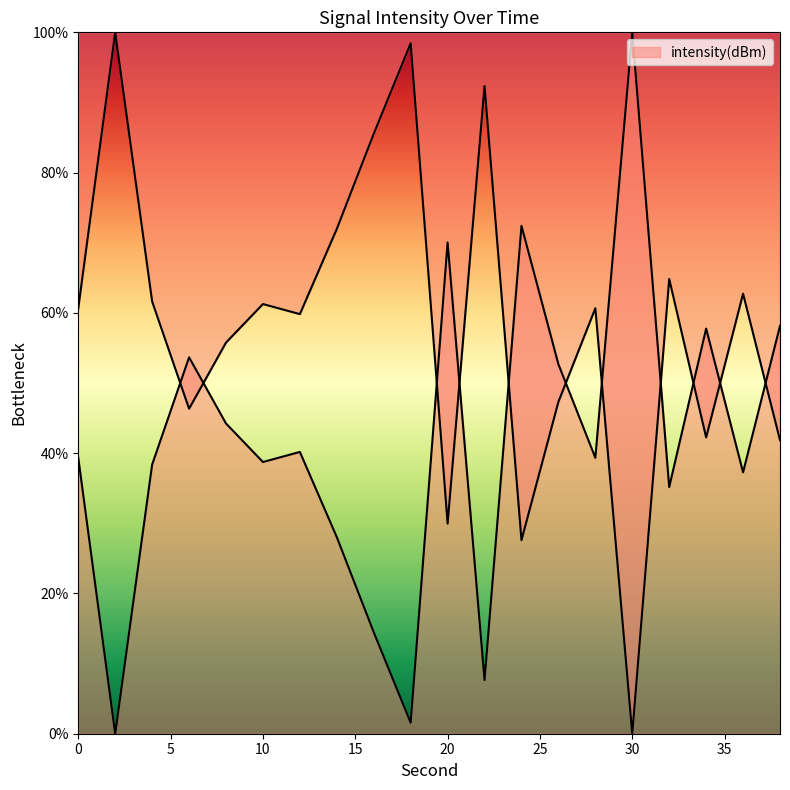

Is it true that the value at 22 is 92.4?

True